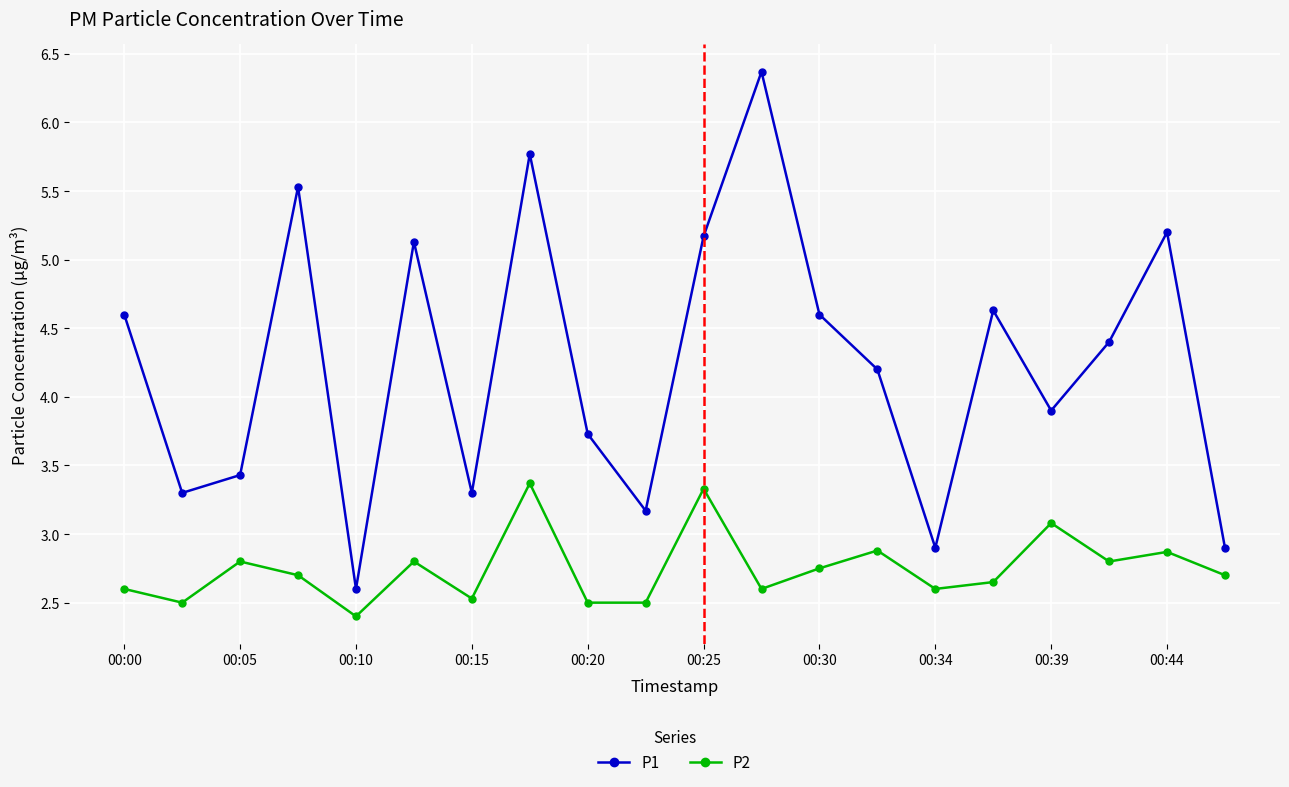

Which series has the largest total across all categories?

P1